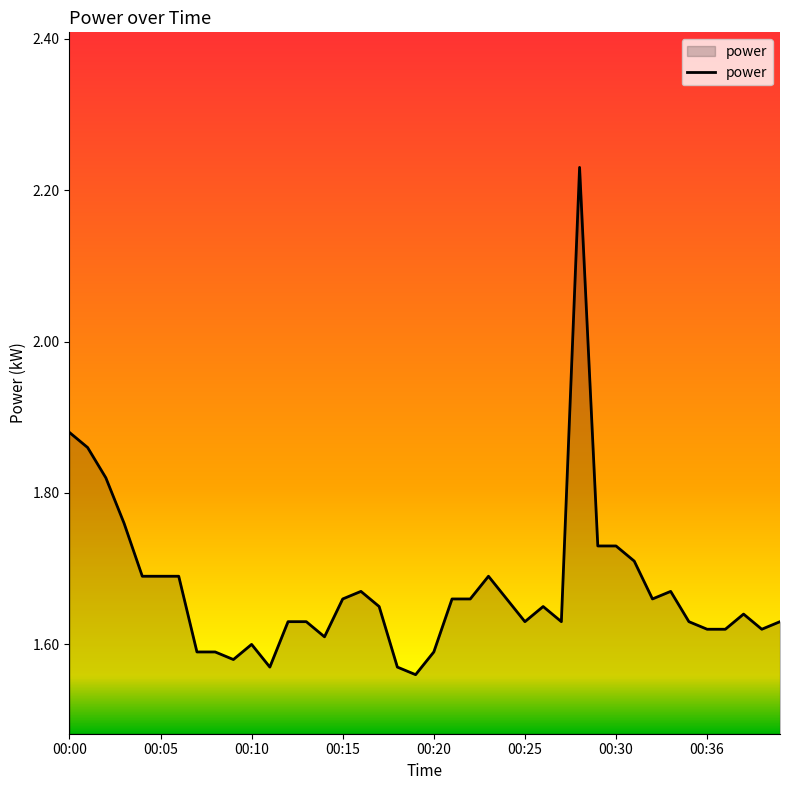

What is the difference between the maximum and minimum values?

0.7